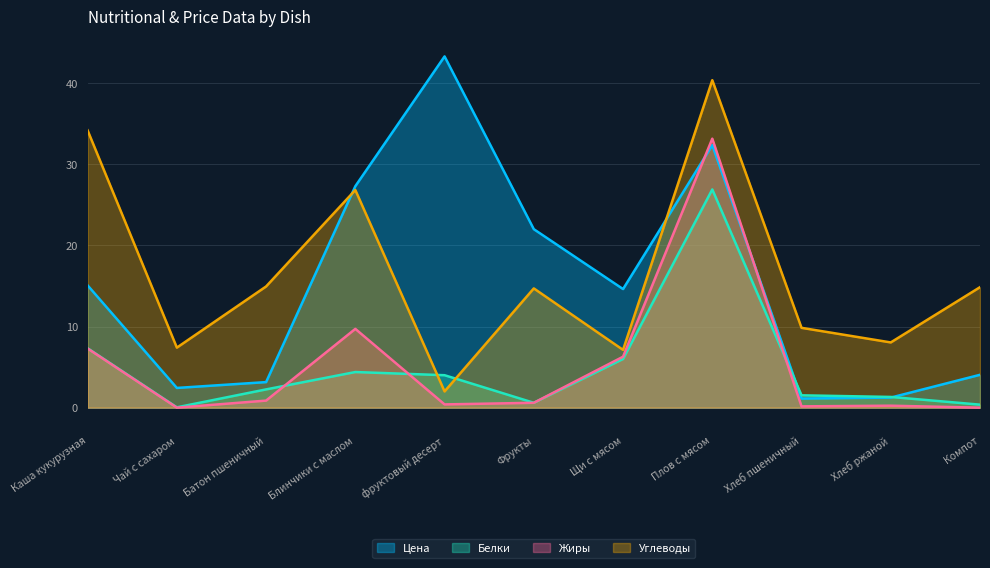

Is the value of Цена at Батон пшеничный greater than the value of Углеводы at Хлеб пшеничный?

No